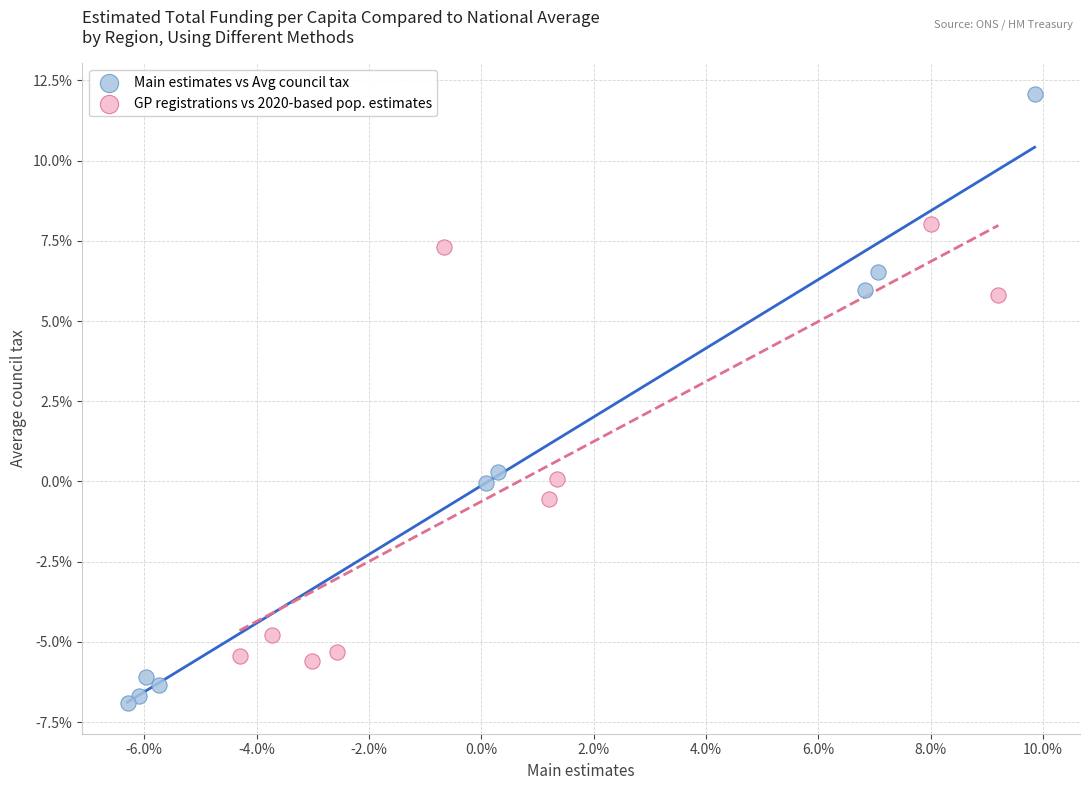

Which series reaches the maximum Y coordinate?

Main estimates vs Avg council tax